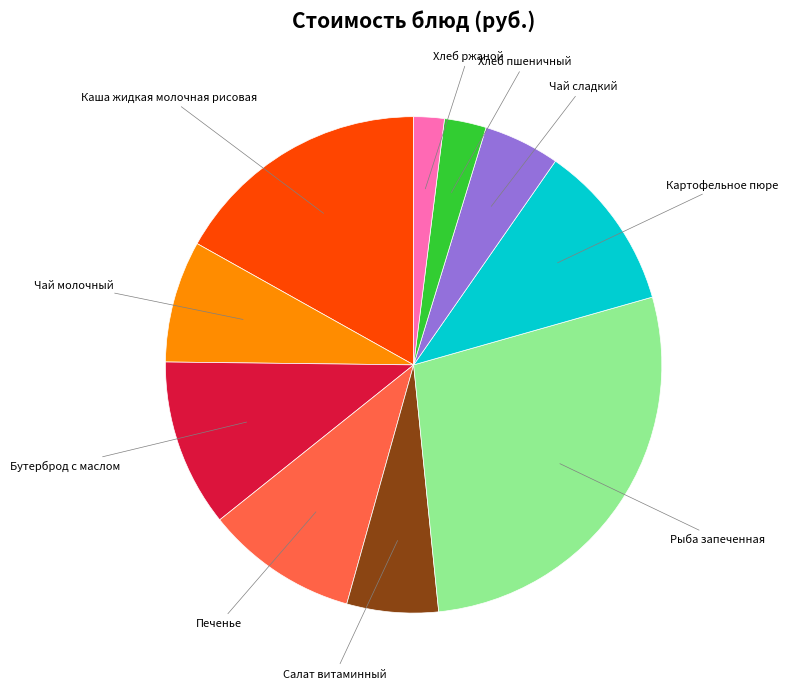

Does any single category account for the majority?

No